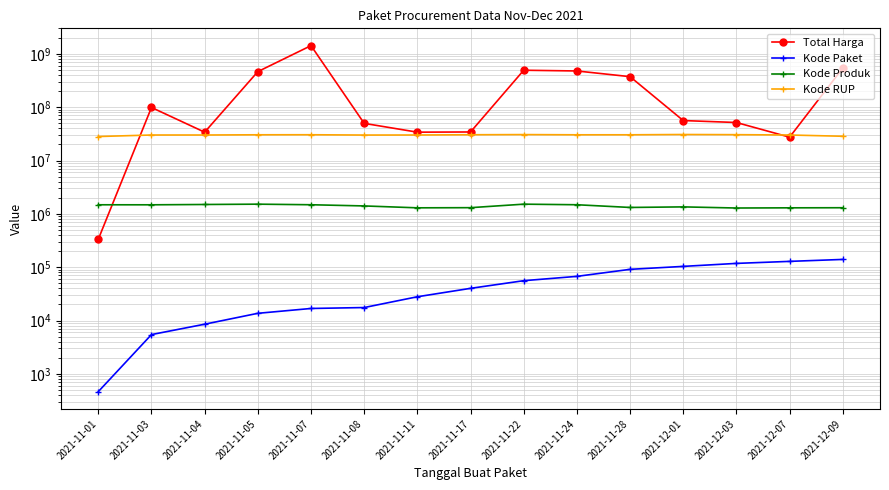

What is the label of the 1st point from the right?

2021-12-09